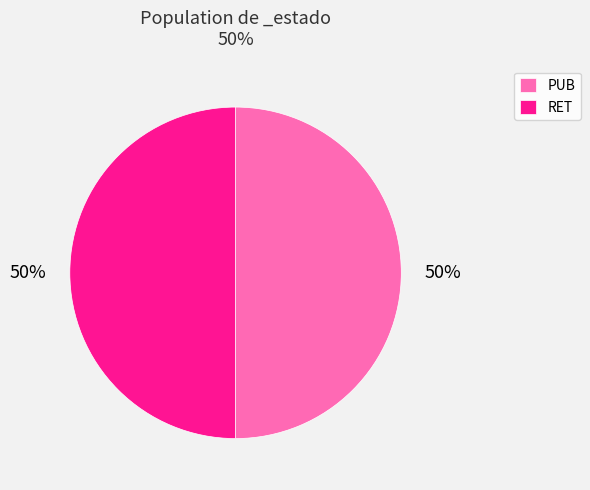

Do PUB and RET together represent more than half of the pie?

Yes